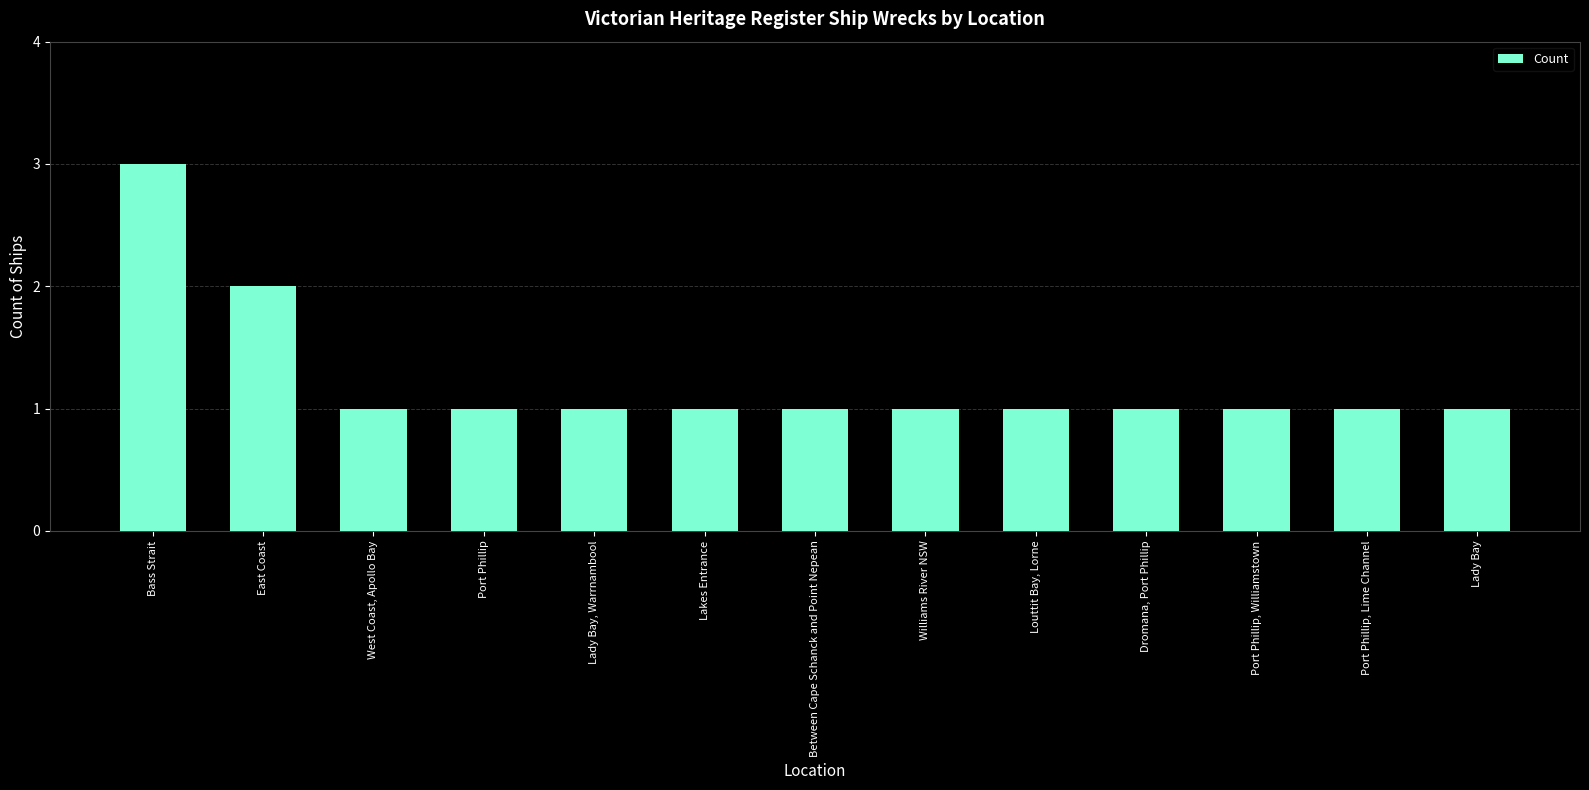

The chart shows a value of 2 at Williams River NSW. True or false?

False